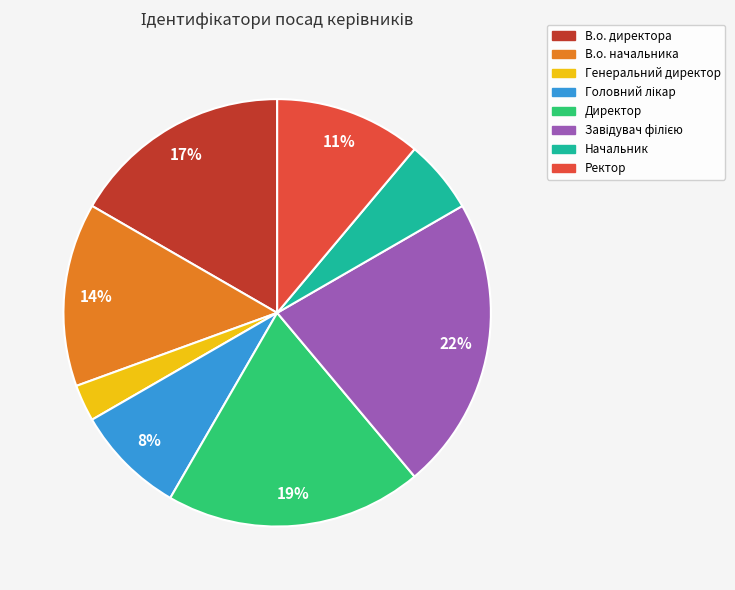

To the nearest percent, what is the difference between the В.о. директора and Начальник slice percentages?

11%